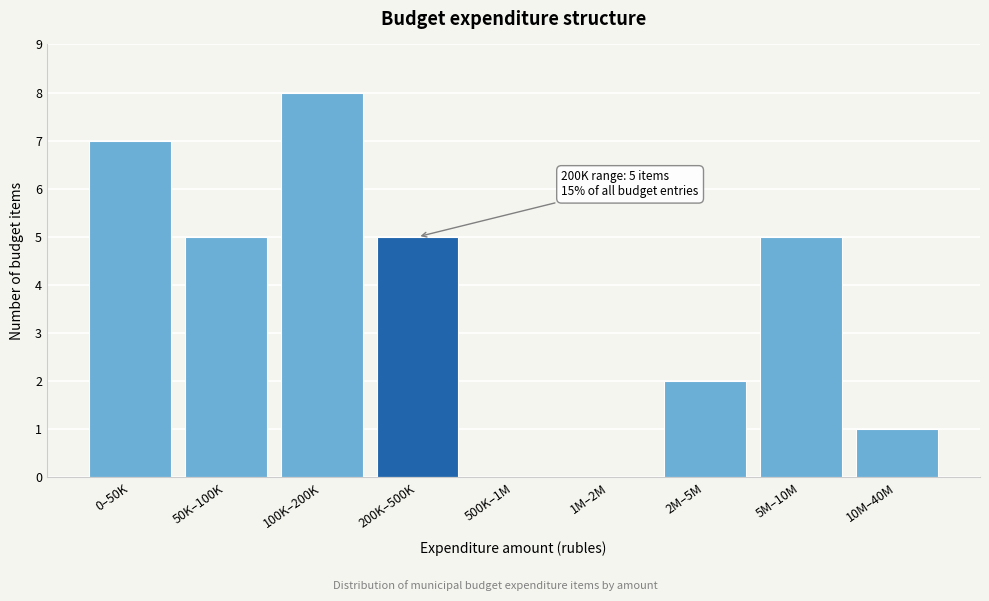

Reading right to left, list all the values displayed in this chart.

10M–40M=1	5M–10M=5	2M–5M=2	1M–2M=0	500K–1M=0	200K–500K=5	100K–200K=8	50K–100K=5	0–50K=7